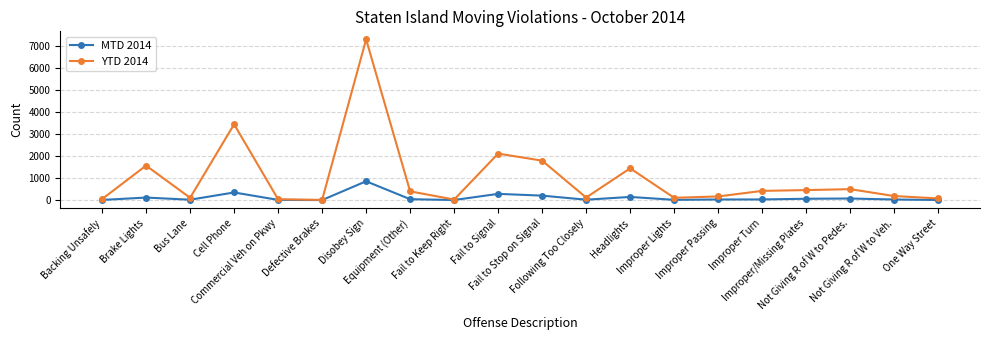

At which category is the sum across all series the highest?

Disobey Sign